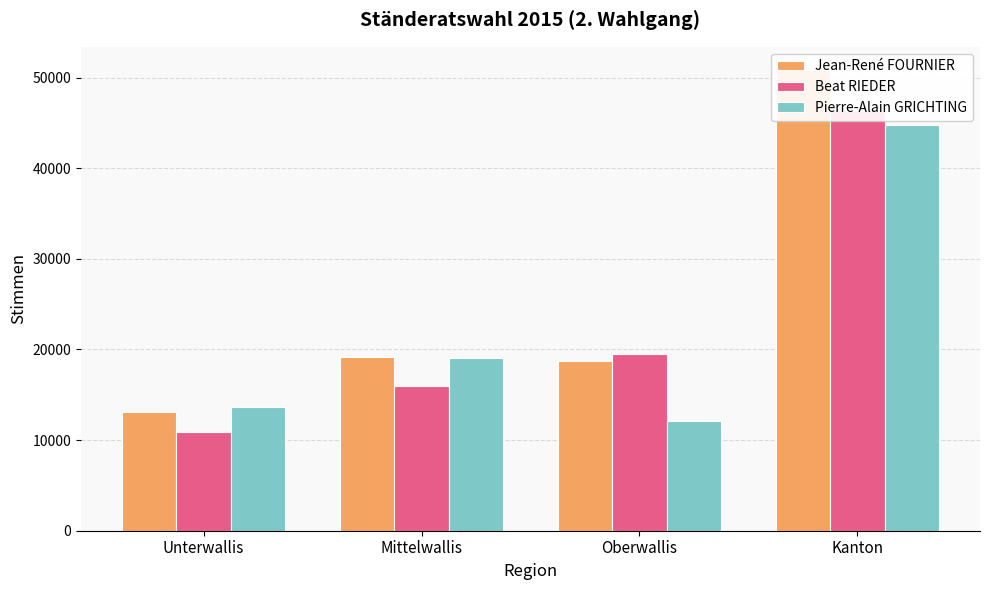

Is the value of Jean-René FOURNIER at Kanton greater than the value of Pierre-Alain GRICHTING at Kanton?

Yes